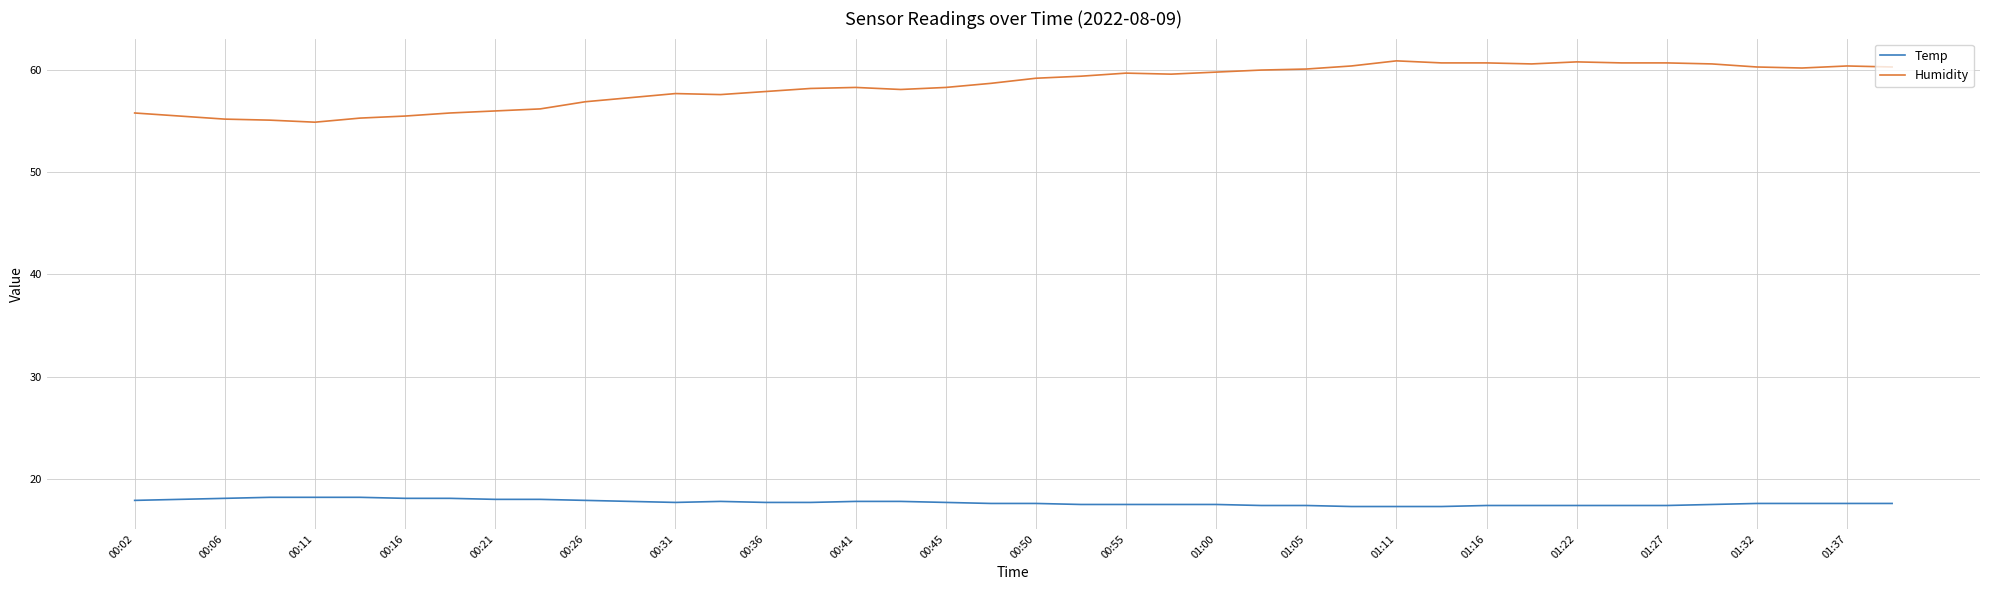

True or false: Humidity and Temp cross at least once.

False